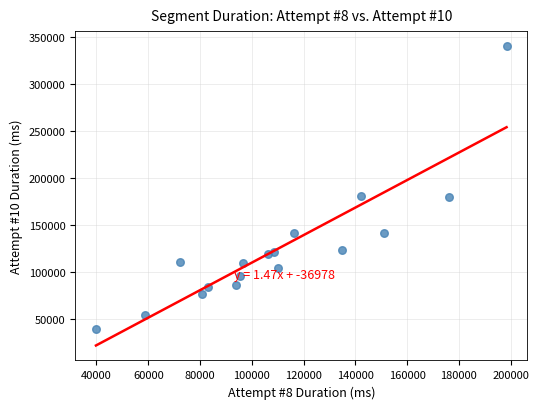

What is the range of Y values (max minus min)?

301757